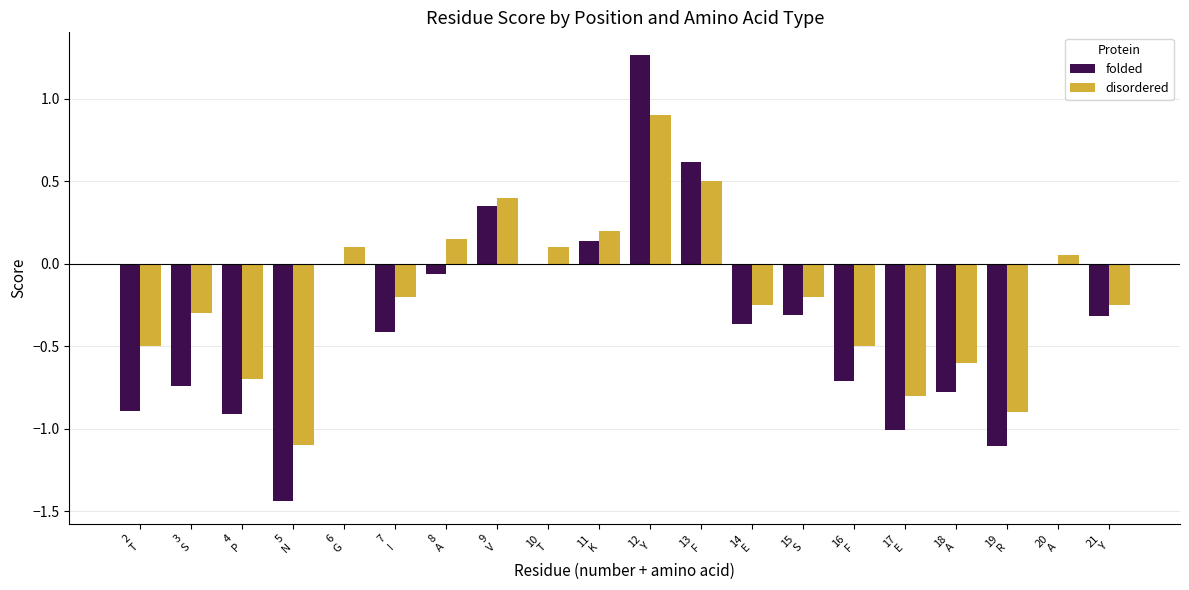

What is the sum of all disordered values?

-3.9